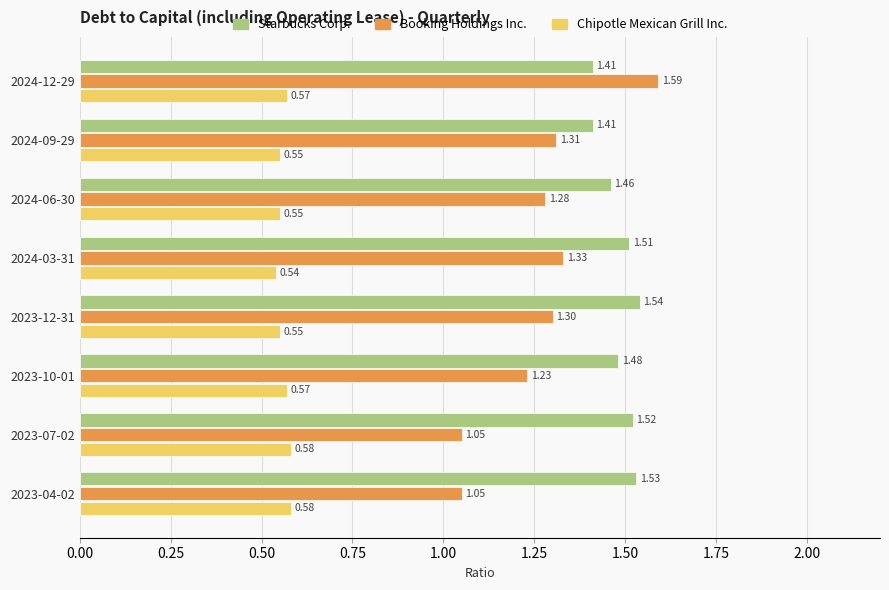

At which category is the sum across all series the highest?

2024-12-29